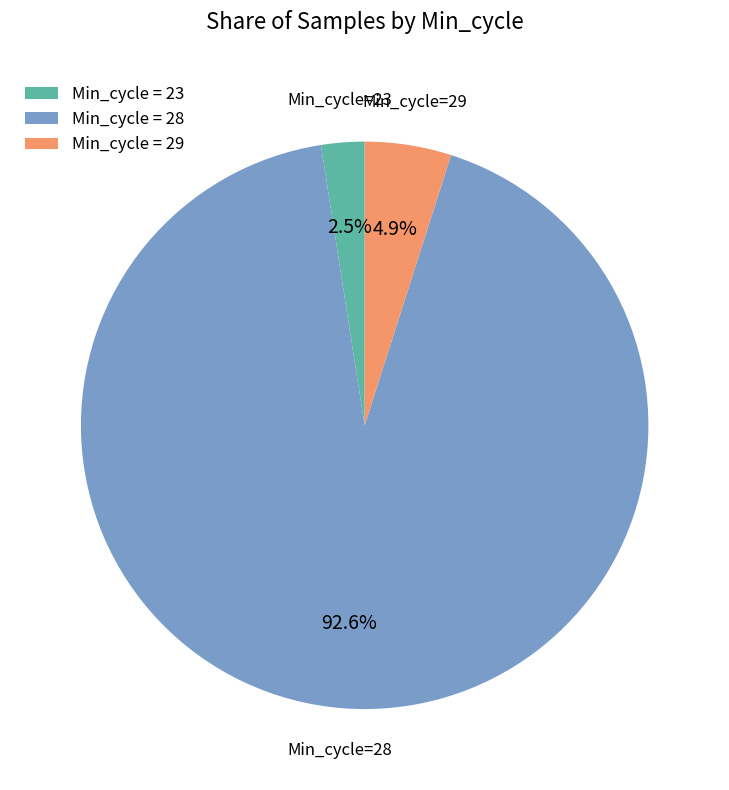

Which slice represents more than half of the pie?

Min_cycle=28